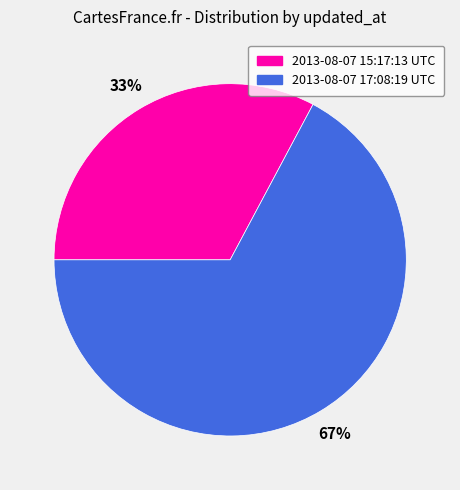

Rank the categories by value from highest to lowest.

2013-08-07 17:08:19 UTC, 2013-08-07 15:17:13 UTC